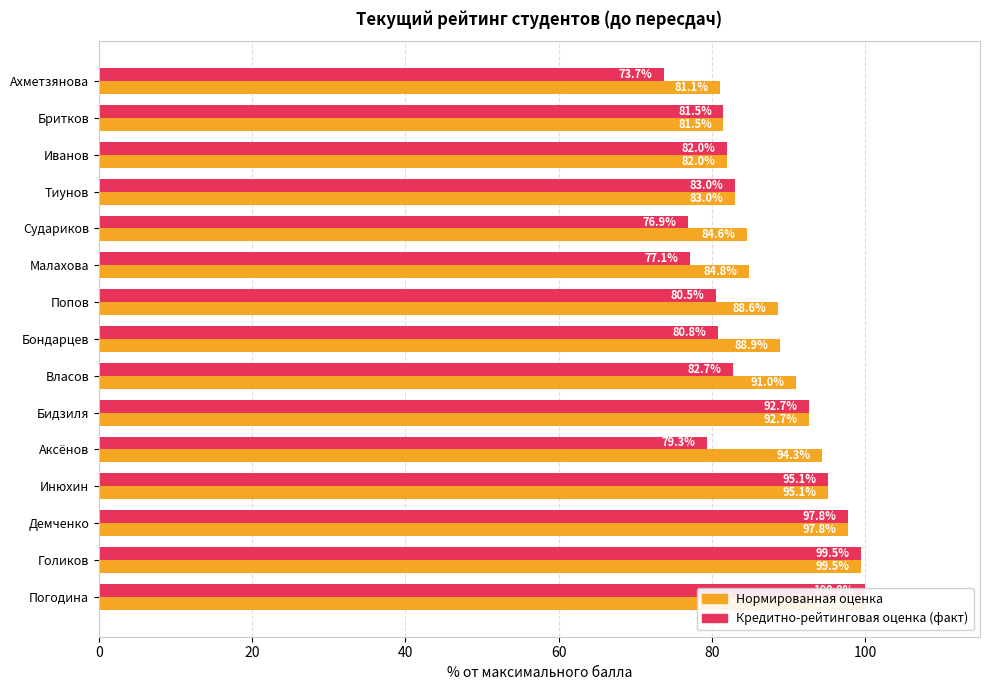

What is the total value across all series at Голиков?

199.0